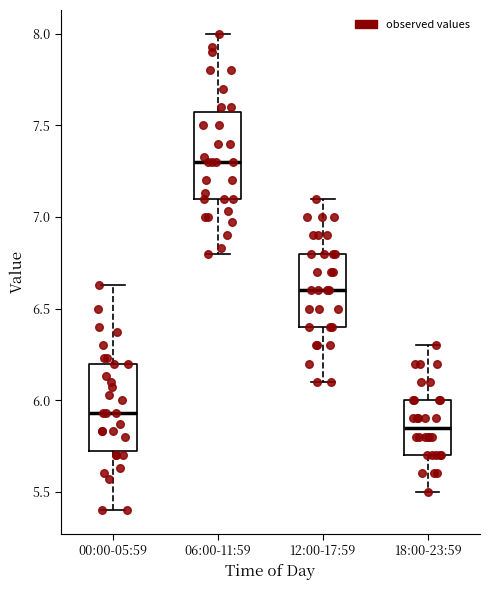

Reading left to right, read every box against the y-axis: the position of its median line, the range the box covers, and the ends of its whiskers. The values are not printed on the chart, so give them approximately, as read against the axis.

00:00-05:59: median 5.95, box 5.75 to 6.20, whiskers 5.40 to 6.65
06:00-11:59: median 7.30, box 7.10 to 7.60, whiskers 6.80 to 8.00
12:00-17:59: median 6.60, box 6.40 to 6.80, whiskers 6.10 to 7.10
18:00-23:59: median 5.85, box 5.70 to 6.00, whiskers 5.50 to 6.30